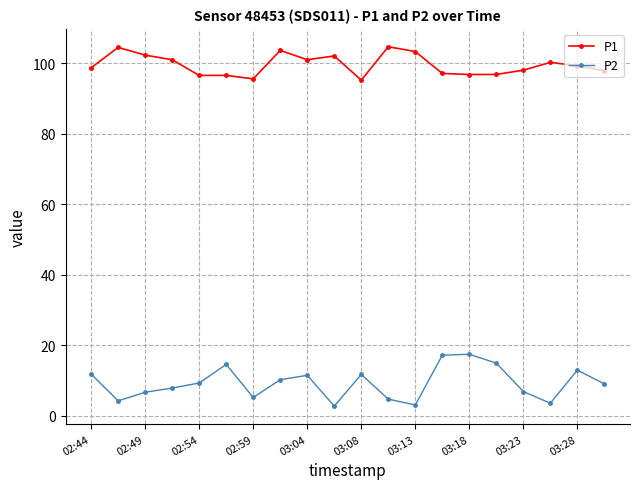

True or false: P1 and P2 cross at least once.

False